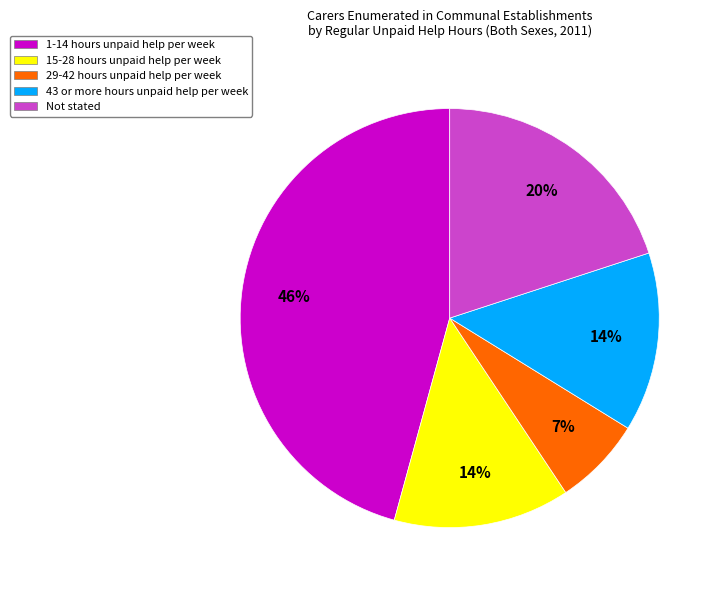

What percentage is the 15-28 hours unpaid help per week slice, to the nearest percent?

14%